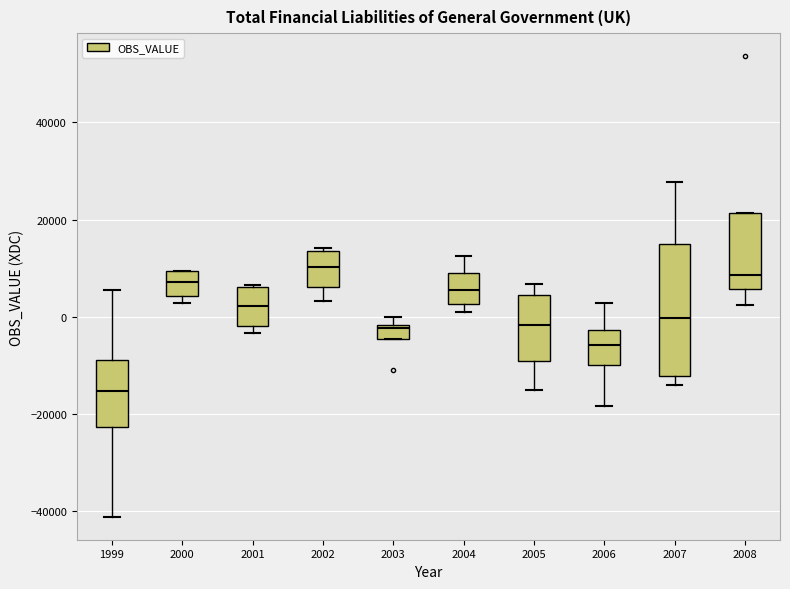

Which box's median line is the lowest?

1999